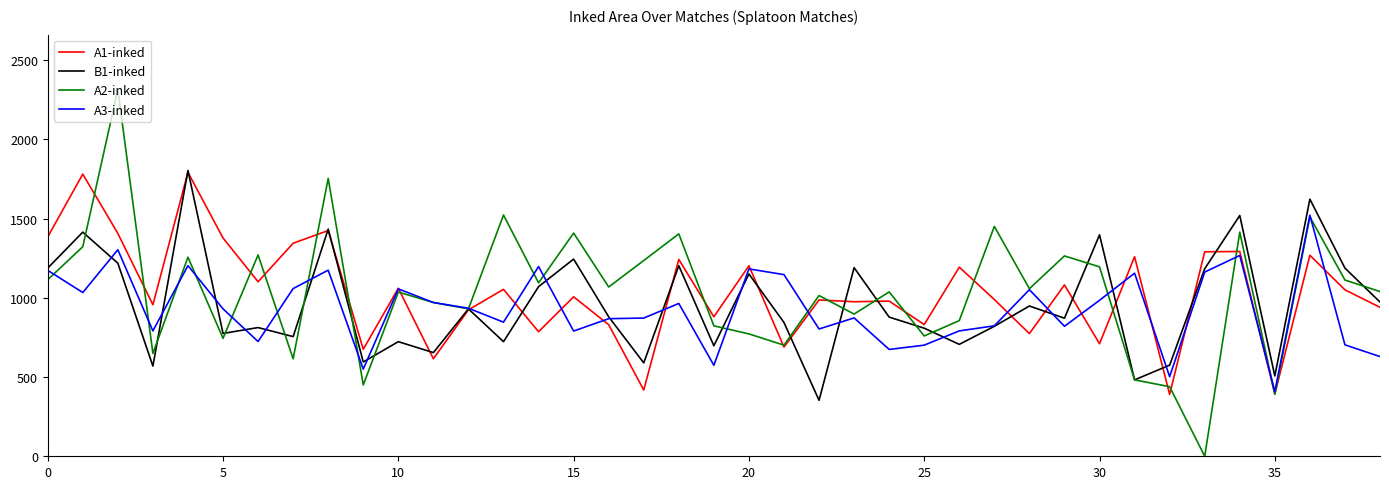

Which series has the largest range (max minus min)?

A2-inked